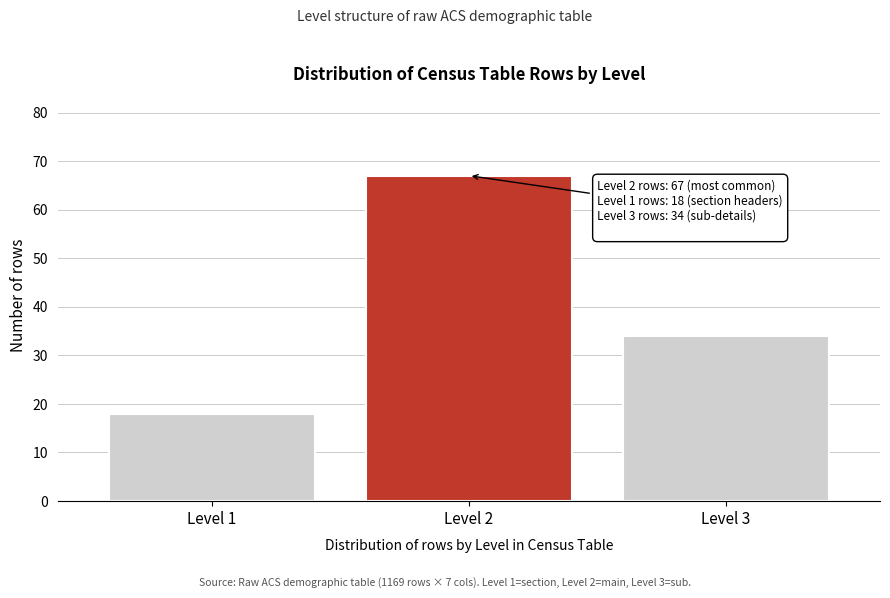

Reading left to right, extract all data points from this chart.

Level 1=18	Level 2=67	Level 3=34